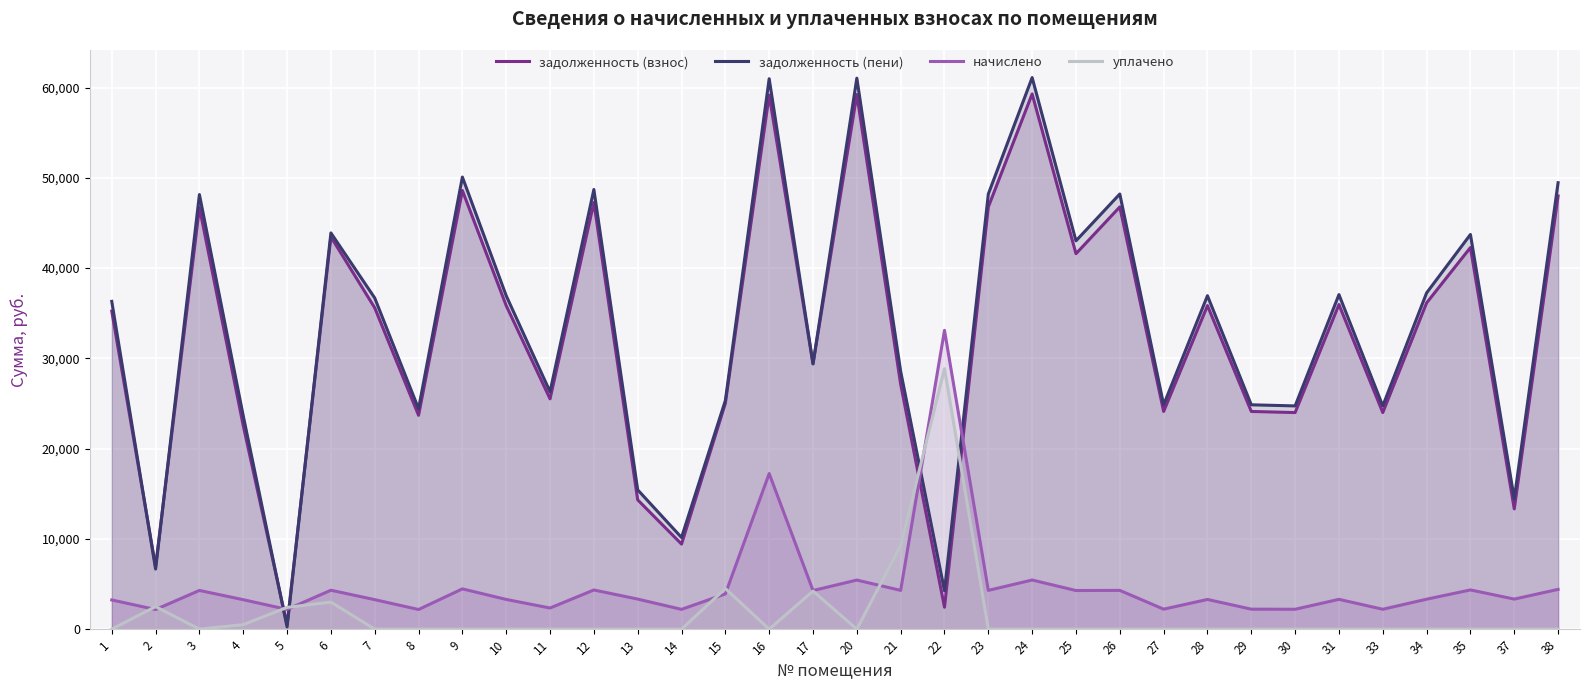

What value does the задолженность (пени) series have at 12?

48715.2